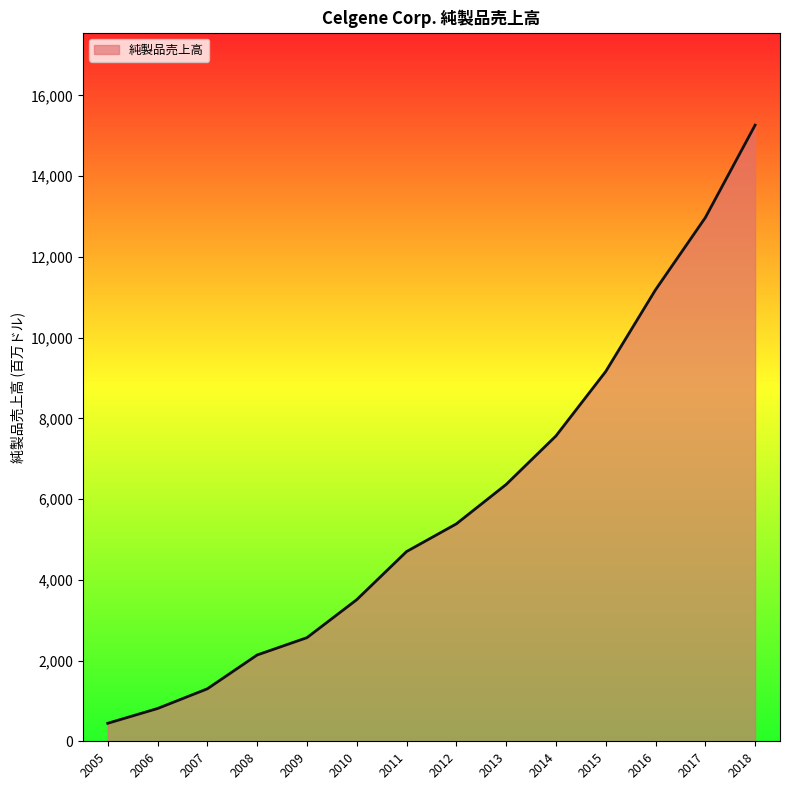

The chart shows a value of 2379 at 2014. True or false?

False